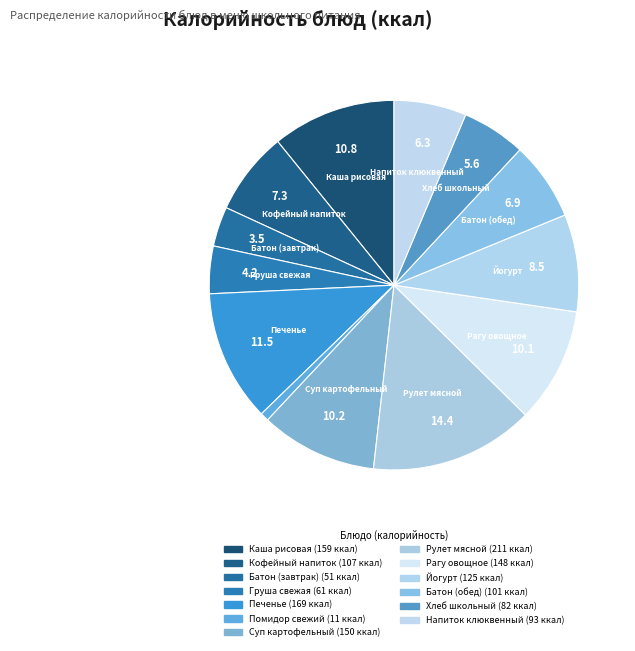

Is there any slice that represents more than half of the pie?

No